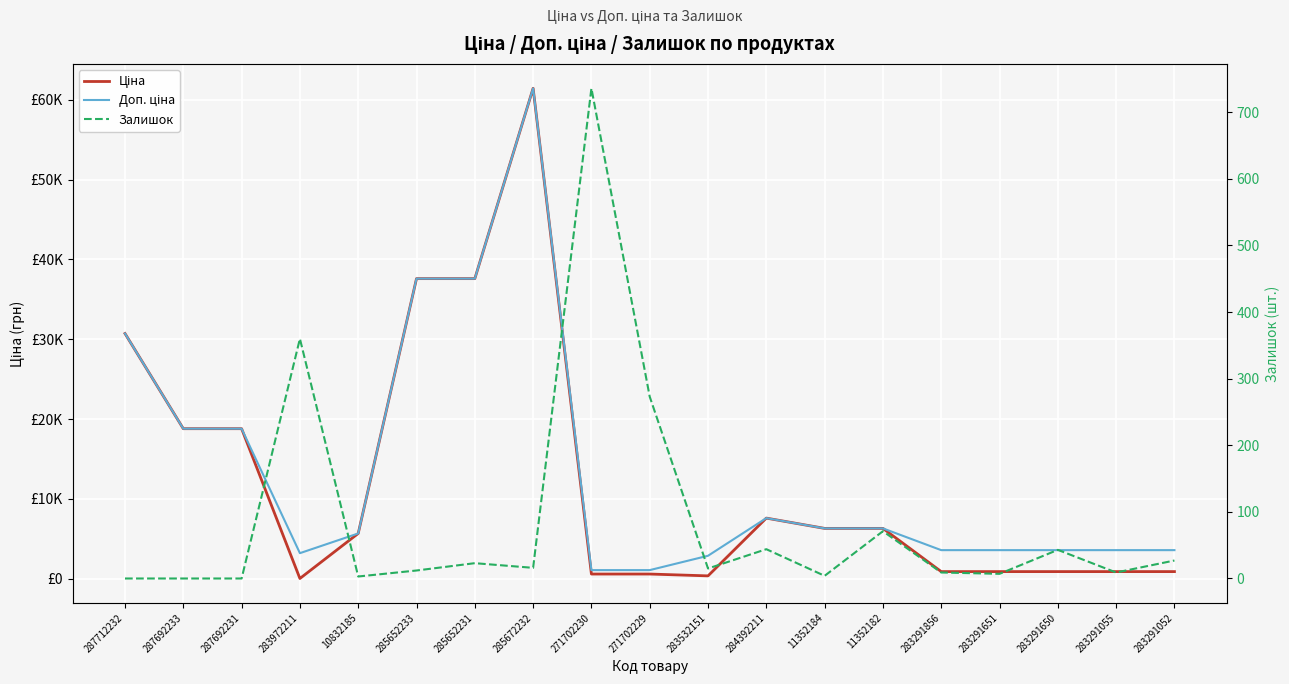

Which series has the widest spread of values?

Ціна